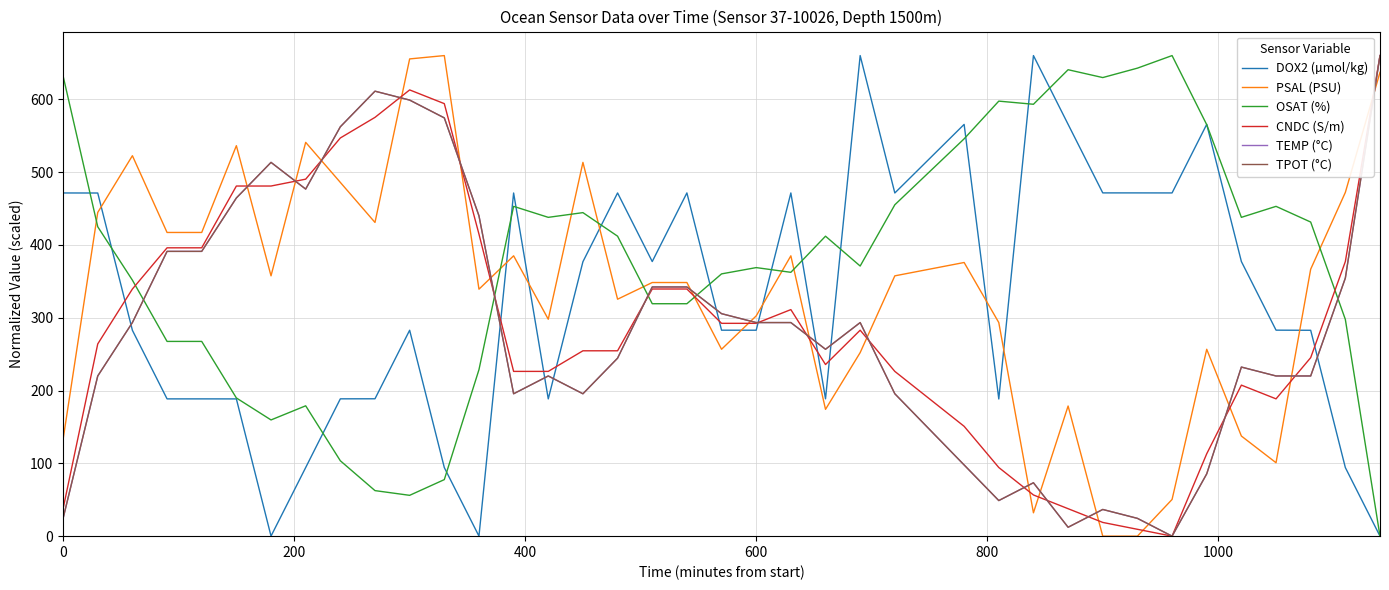

True or false: DOX2 (µmol/kg) and CNDC (S/m) intersect in this chart.

True